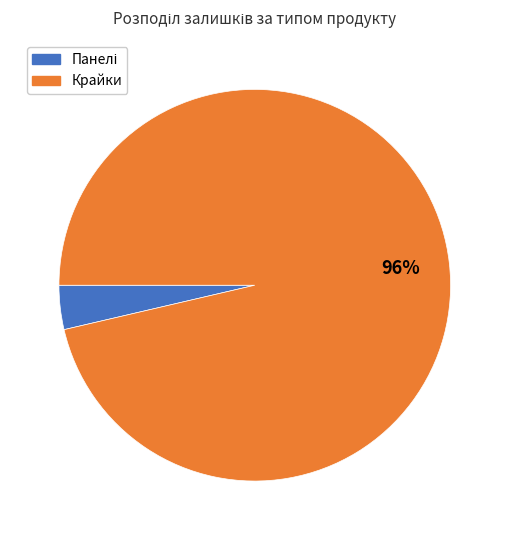

Is there any slice that represents more than half of the pie?

Yes